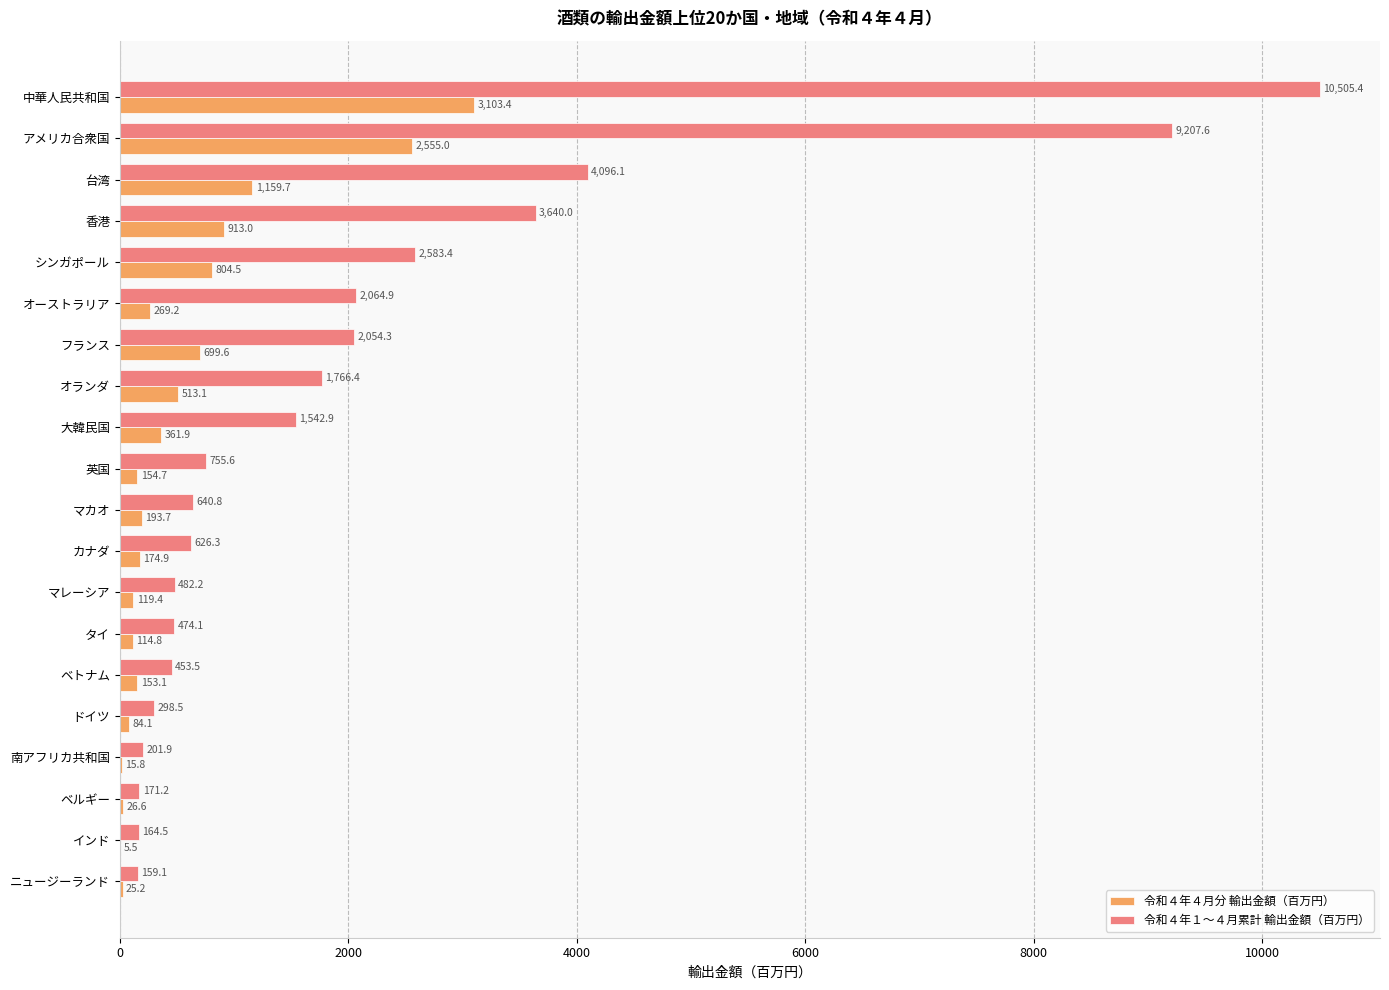

Which series has the largest range (max minus min)?

令和４年１～４月累計 輸出金額（百万円）